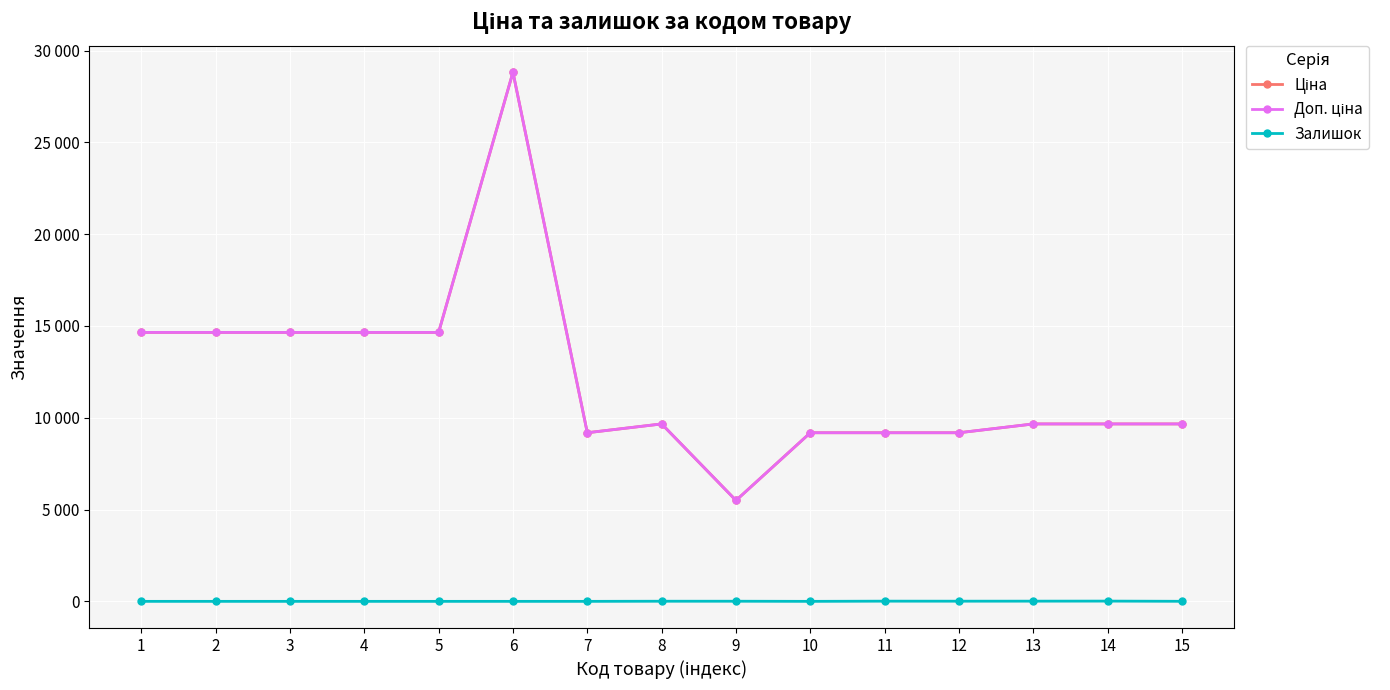

Does the chart have visible grid lines?

Yes